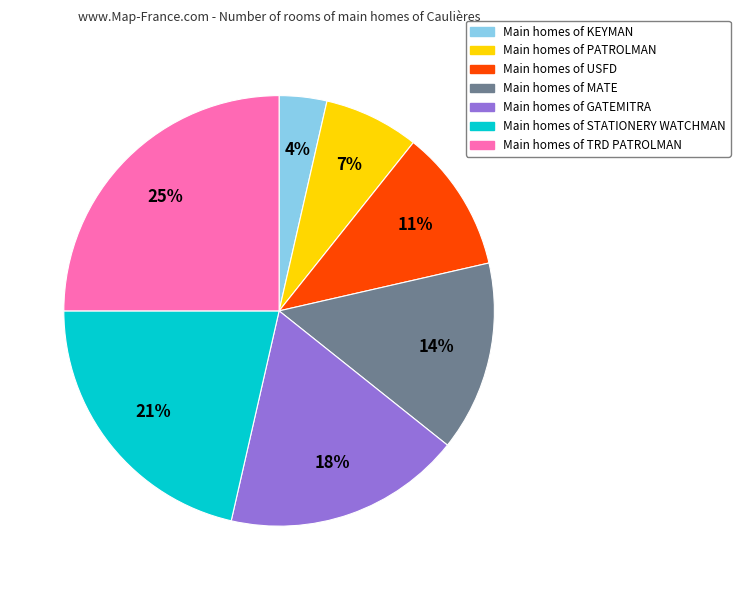

Is there a majority slice in this chart?

No